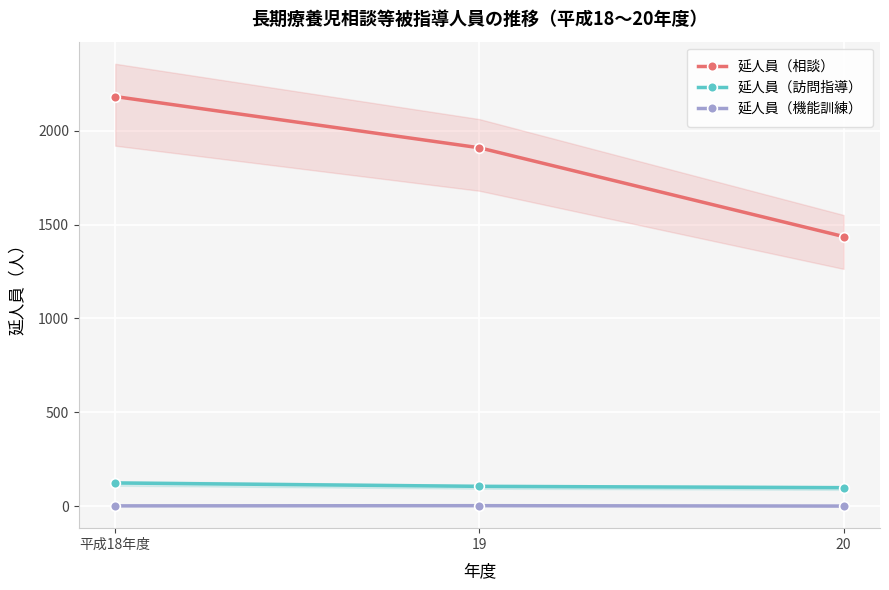

How many values in the 延人員（訪問指導） series are below 105?

1